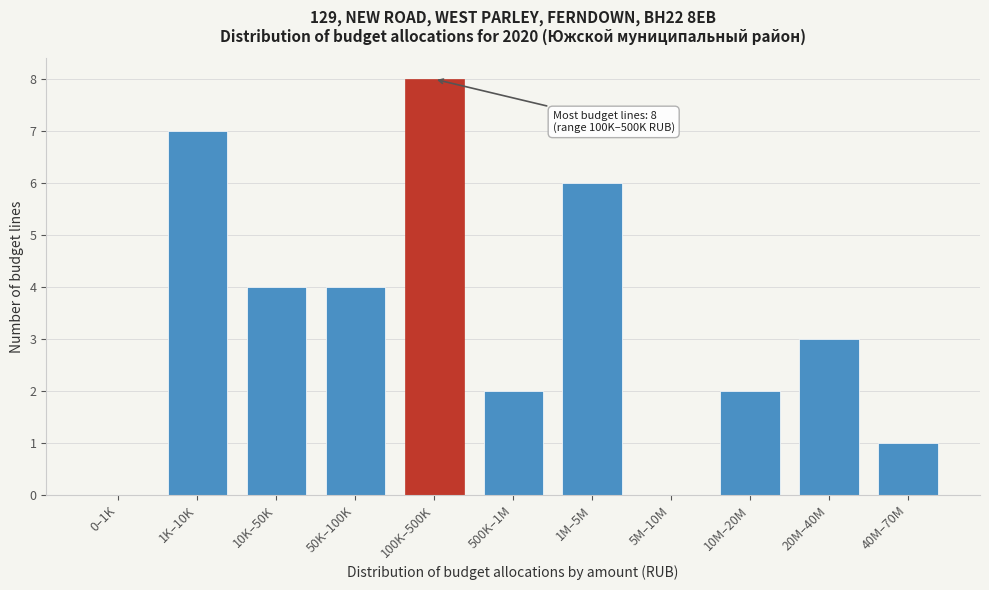

Reading right to left, extract all data points from this chart.

40M–70M=1	20M–40M=3	10M–20M=2	5M–10M=0	1M–5M=6	500K–1M=2	100K–500K=8	50K–100K=4	10K–50K=4	1K–10K=7	0–1K=0